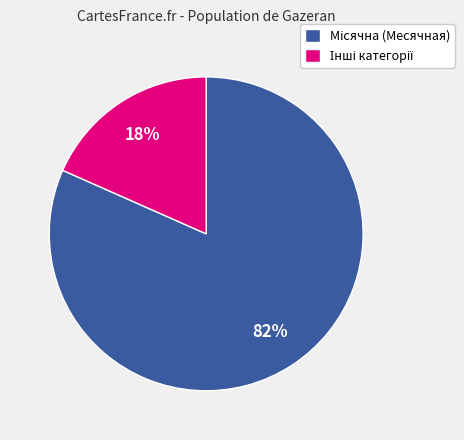

Does any single category account for the majority?

Yes